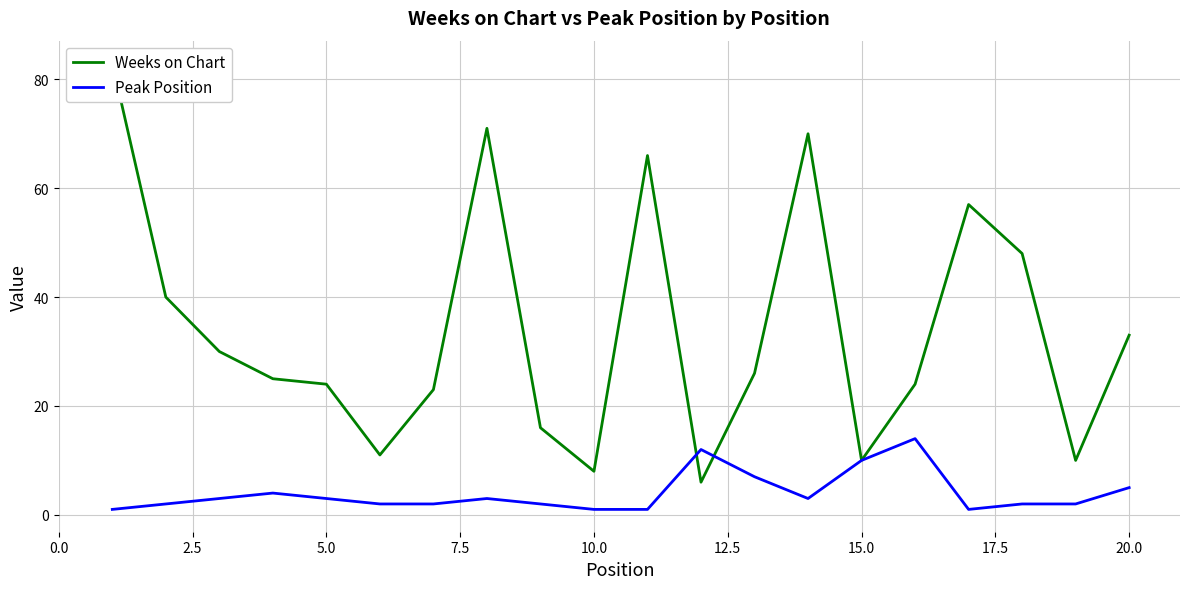

Does the chart display data point markers on the line(s)?

No